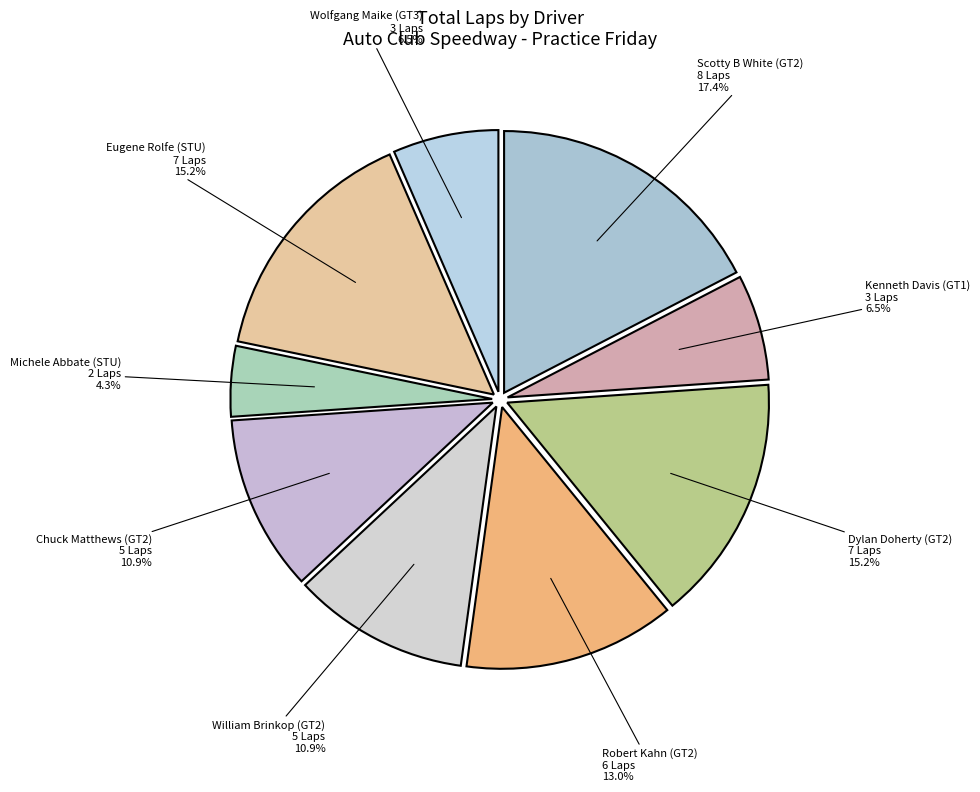

Count the number of slices in the pie.

9